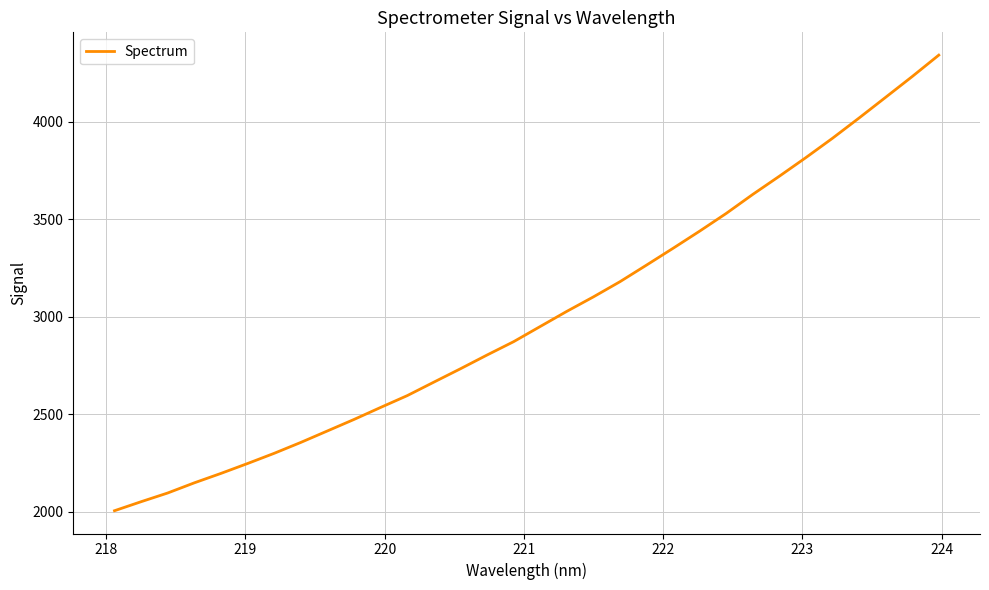

What is the minimum value shown in the chart?

2005.1